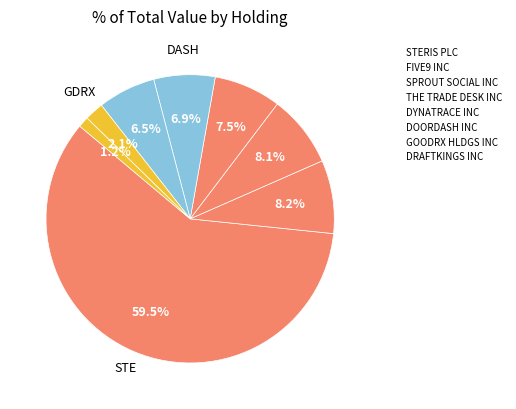

What is the change in value from STERIS PLC to DYNATRACE INC?

-48326000